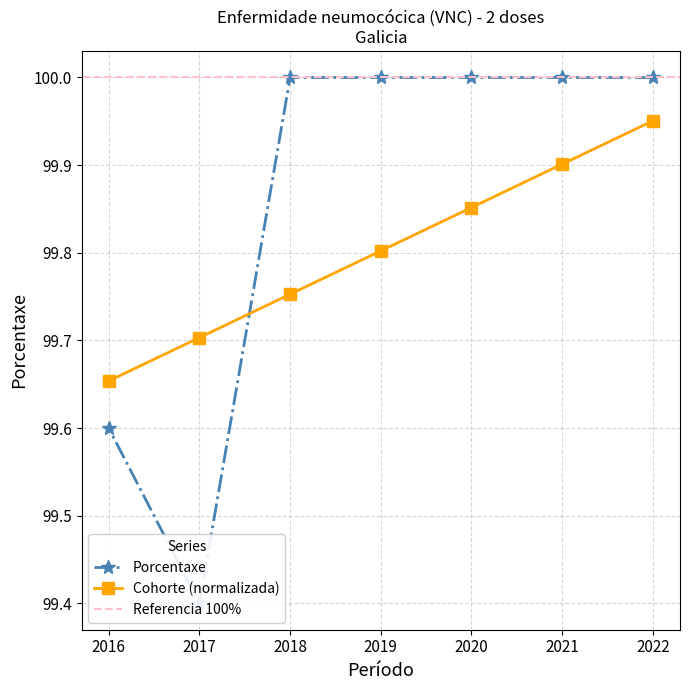

What is the value of the Cohorte point at the 5th from the left?

99.8